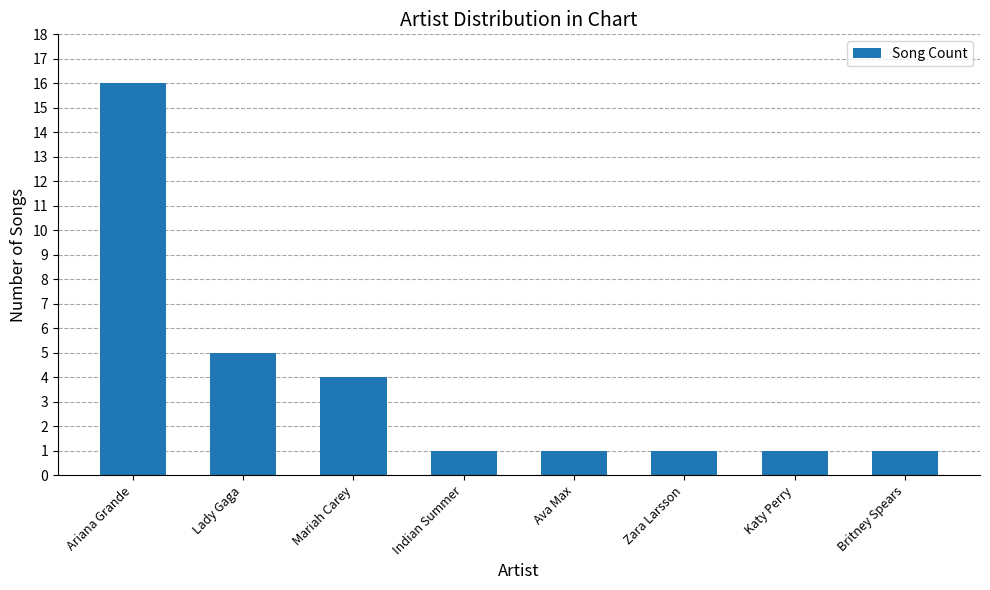

What is the change in value from Mariah Carey to Indian Summer?

-3